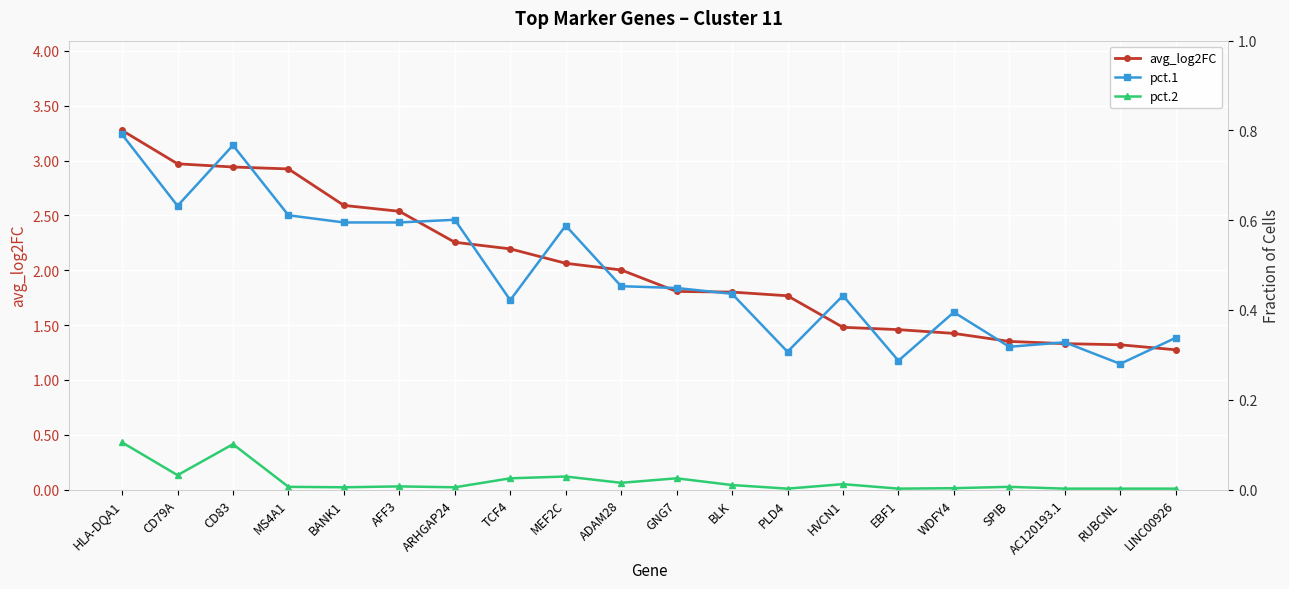

Reading left to right, extract all data points from this chart.

avg_log2FC: 3.3	3.0	2.9	2.9	2.6	2.5	2.3	2.2	2.1	2.0	1.8	1.8	1.8	1.5	1.5	1.4	1.4	1.3	1.3	1.3
pct.1: 0.8	0.6	0.8	0.6	0.6	0.6	0.6	0.4	0.6	0.5	0.4	0.4	0.3	0.4	0.3	0.4	0.3	0.3	0.3	0.3
pct.2: 0.1	0.0	0.1	0.0	0.0	0.0	0.0	0.0	0.0	0.0	0.0	0.0	0.0	0.0	0.0	0.0	0.0	0.0	0.0	0.0